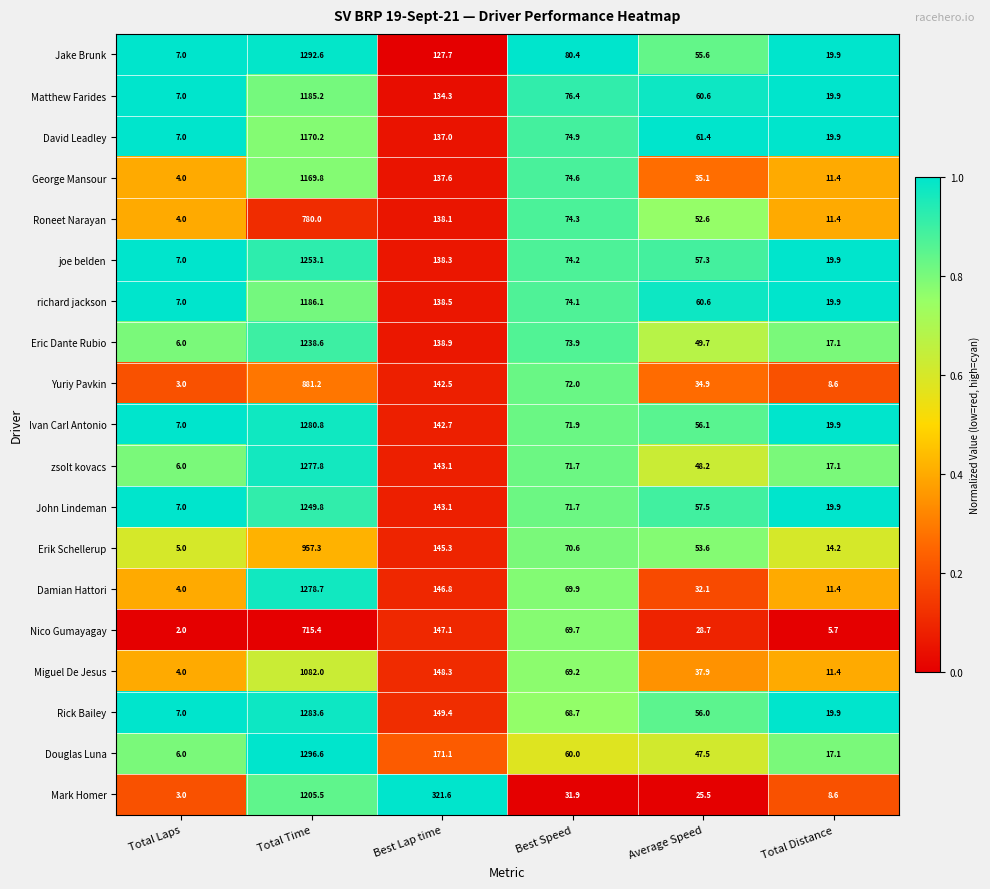

Which series changed the most between Total Laps and Best Speed?

Jake Brunk